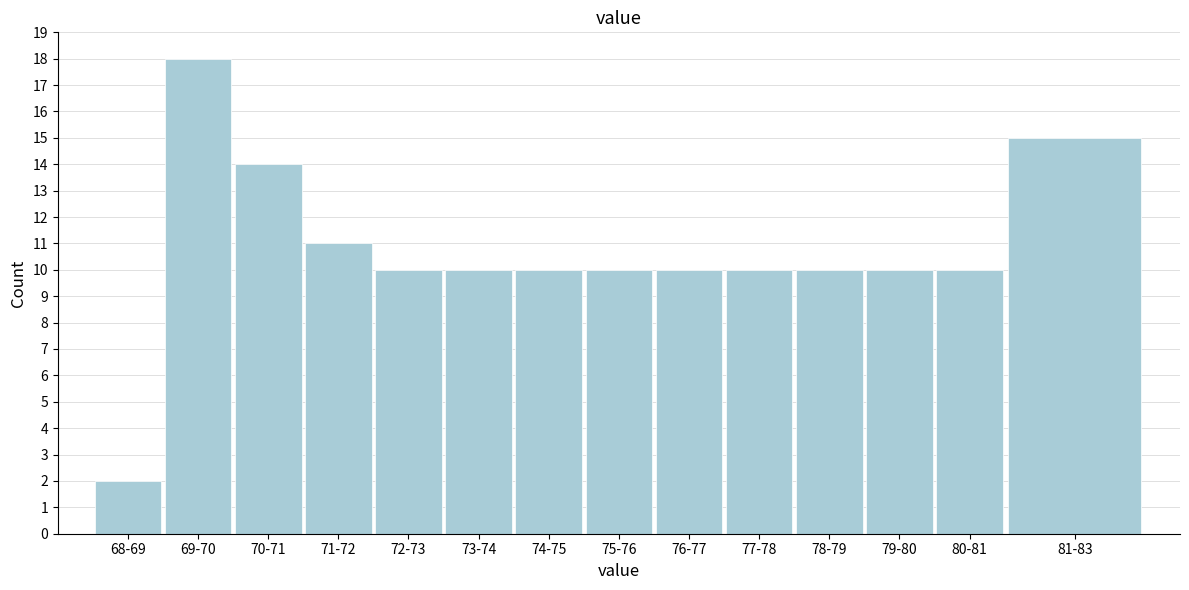

Reading left to right, transcribe all the data shown in this chart.

2	18	14	11	10	10	10	10	10	10	10	10	10	15